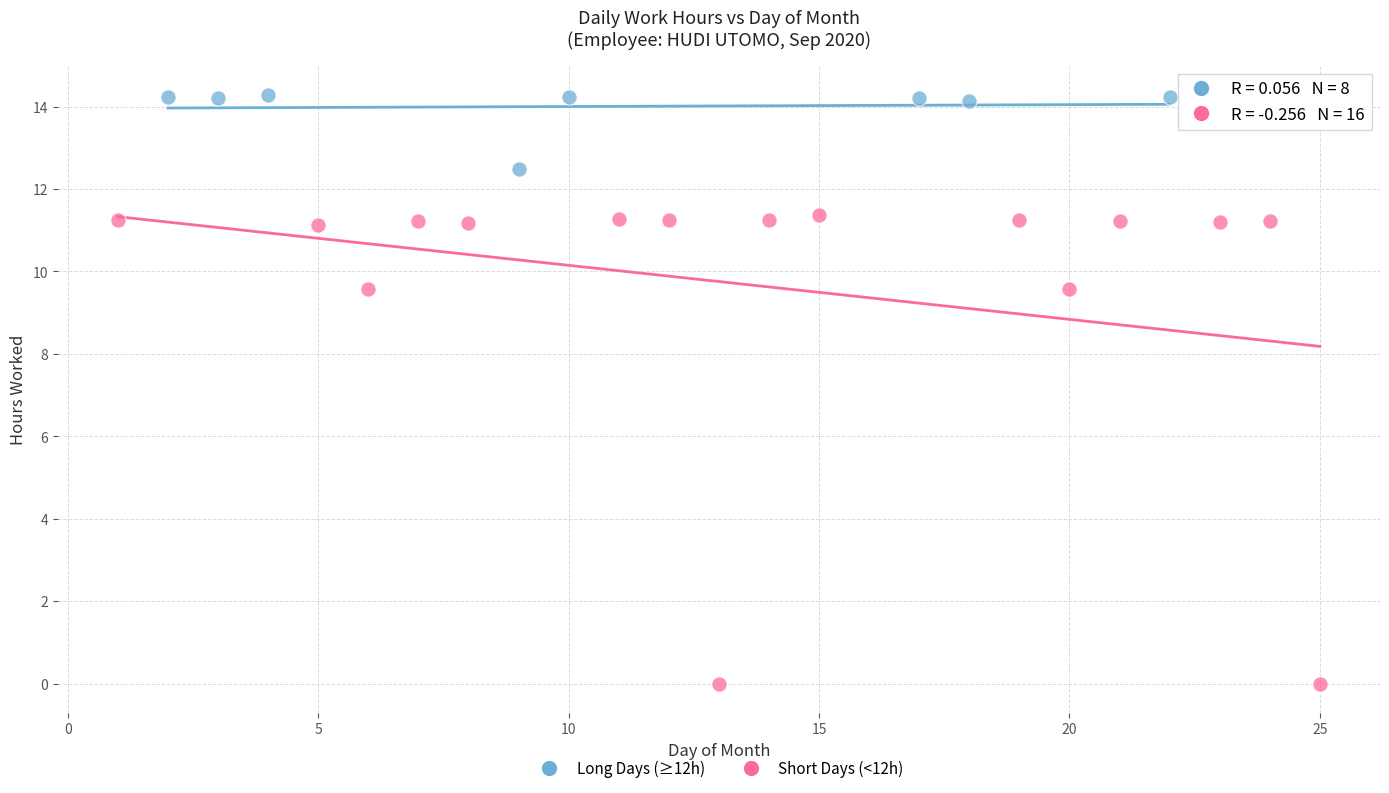

Which series has the widest spread of Y values?

Short Days (<12h)